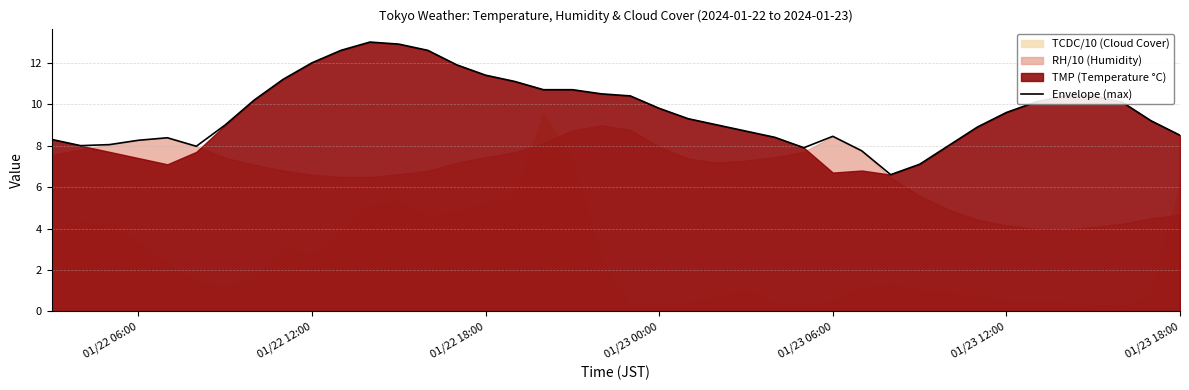

The value of Envelope (max) at 01/23 06:00 is 8.4. True or false?

True